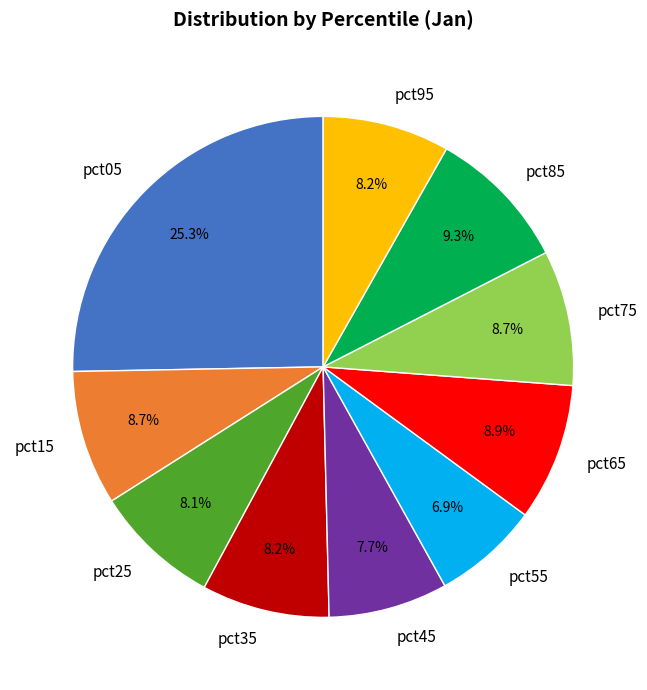

Between pct05 and pct65, which is larger?

pct05